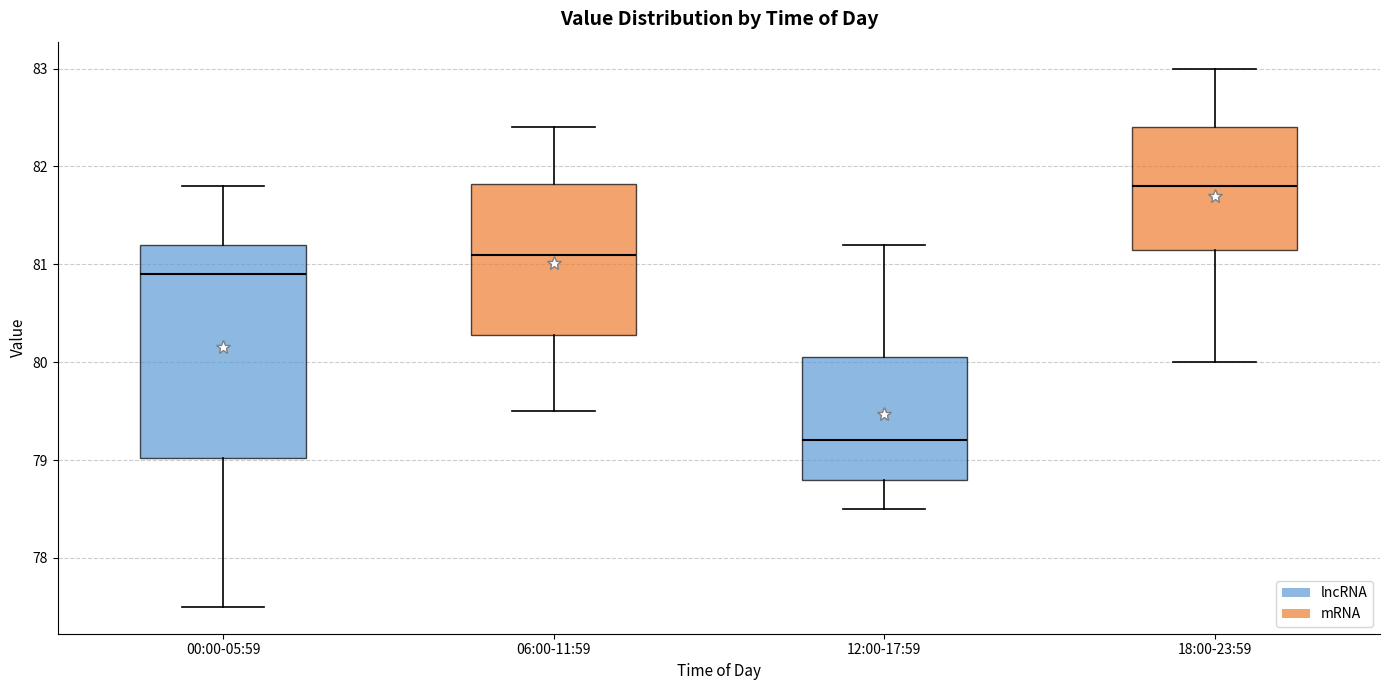

Where is the lower edge of the box for 00:00-05:59 on the y-axis? The values are not printed on the chart, so give them approximately, as read against the axis.

79.0